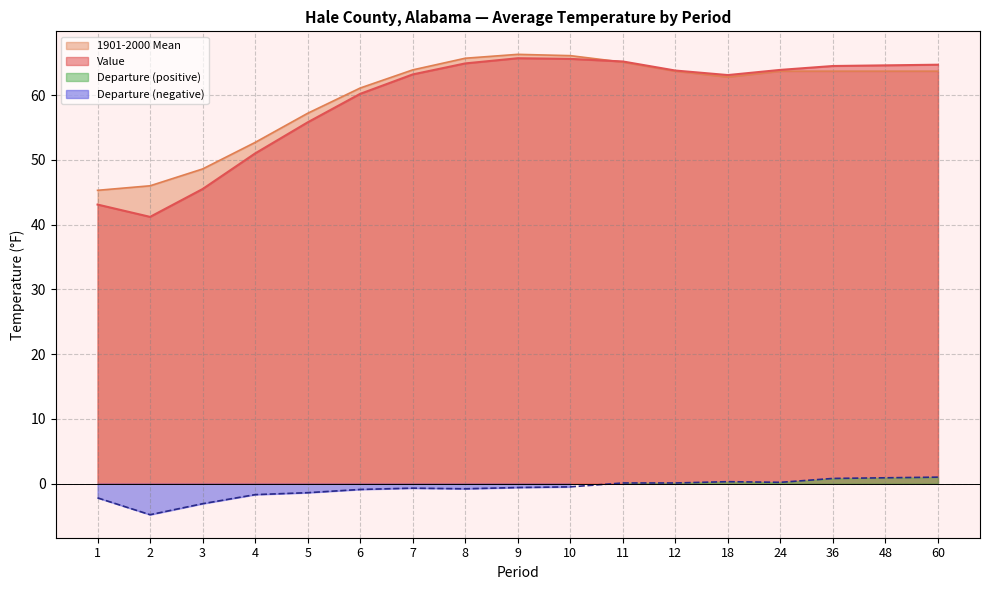

What is the approximate value of Value at 12?

63.8